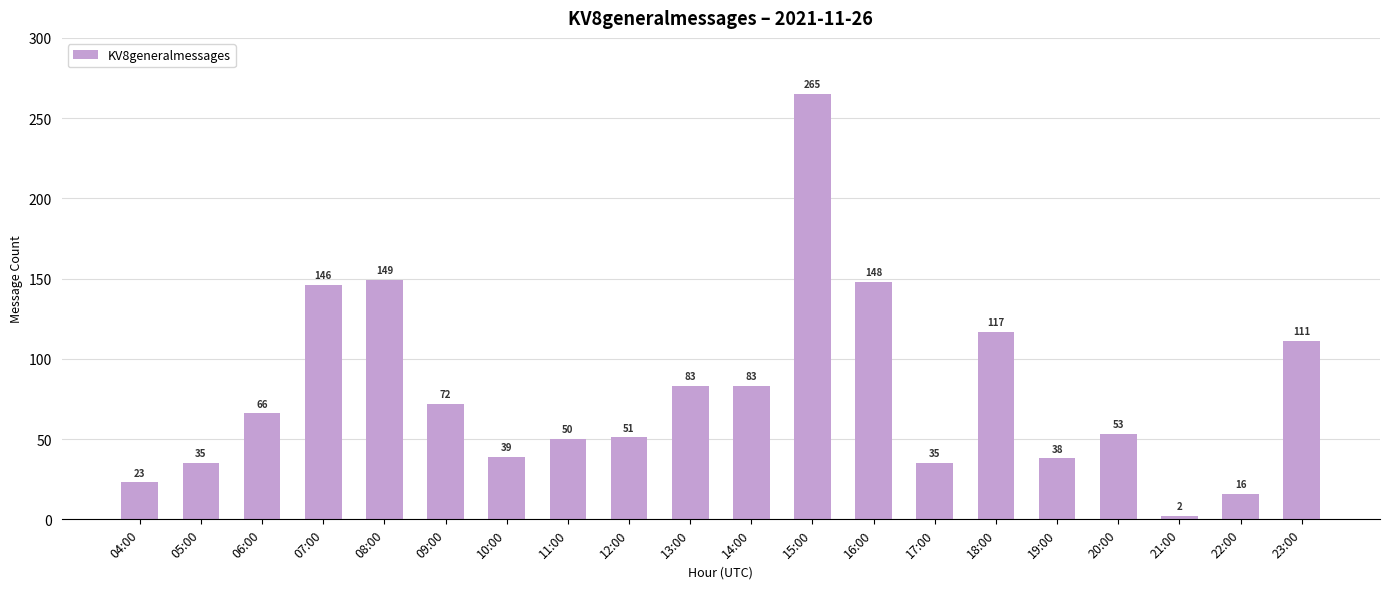

What is the sum of all values?

1582